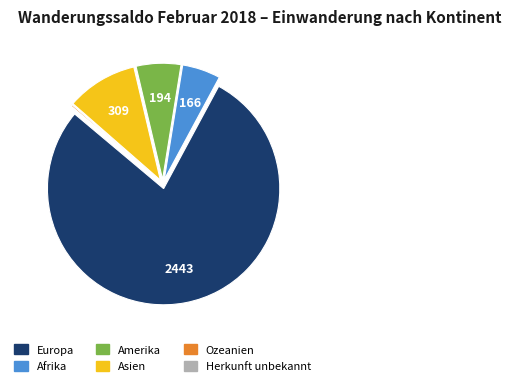

Is it true that Afrika is 12% of the pie?

False